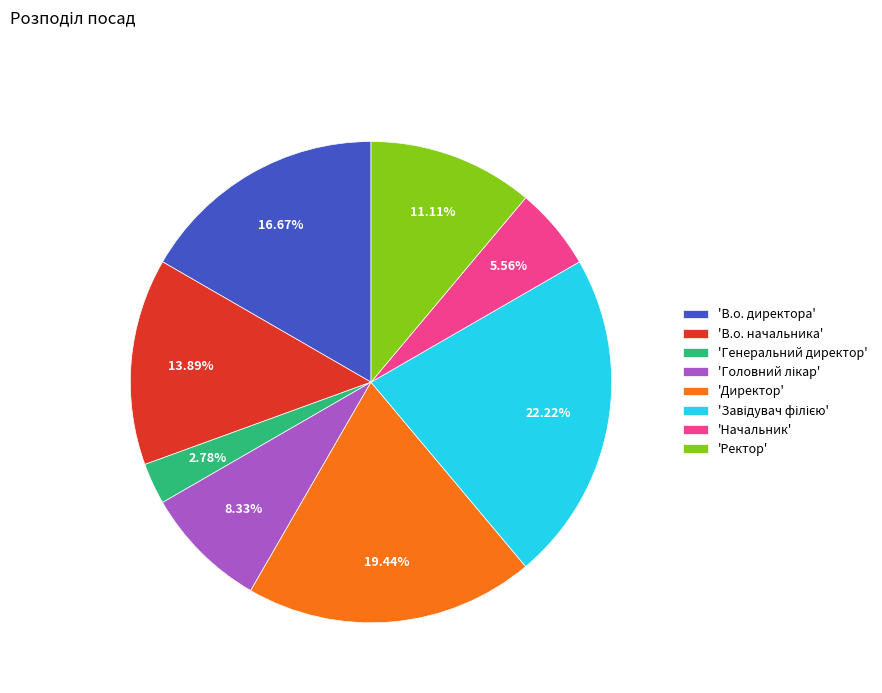

How many slices are in this pie chart?

8